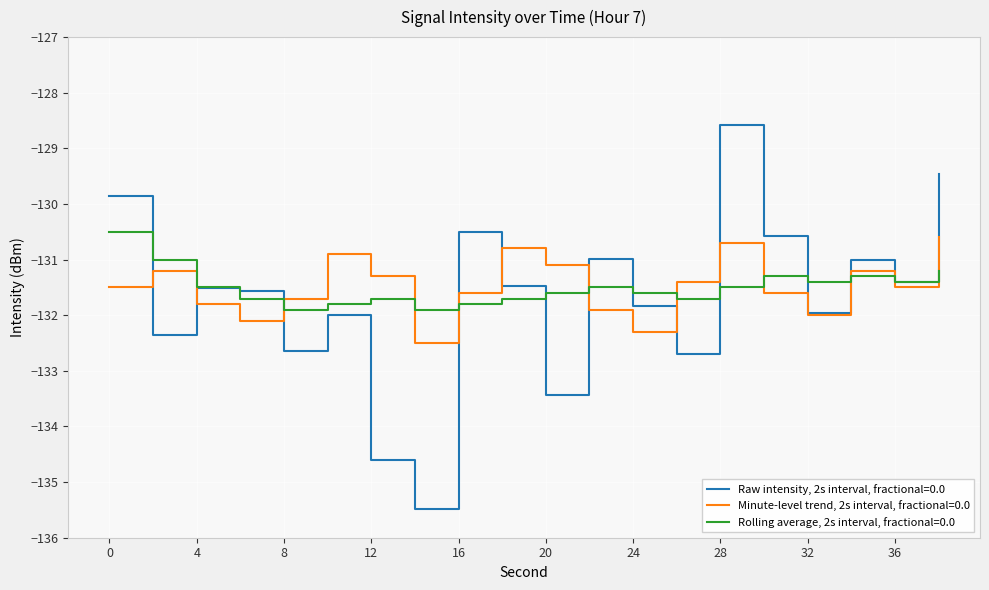

Rank the series by their maximum value, from lowest to highest.

Minute-level trend, 2s interval, fractional=0.0, Rolling average, 2s interval, fractional=0.0, Raw intensity, 2s interval, fractional=0.0